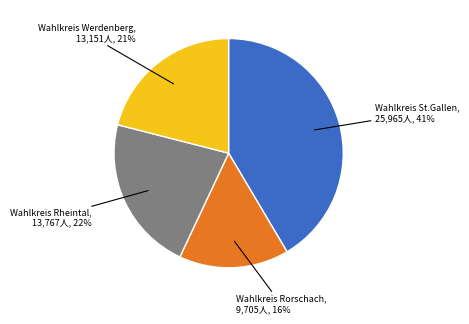

Does any single category account for the majority?

No